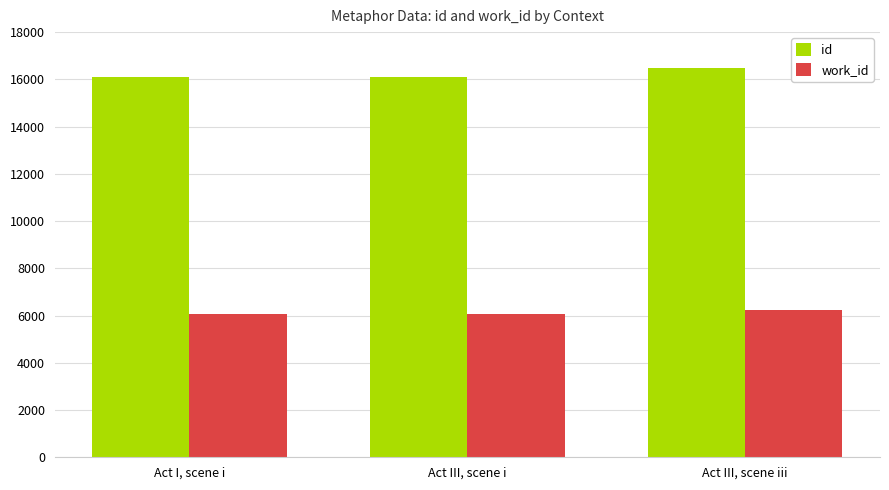

Is it true that work_id equals 6079 at Act I, scene i?

True